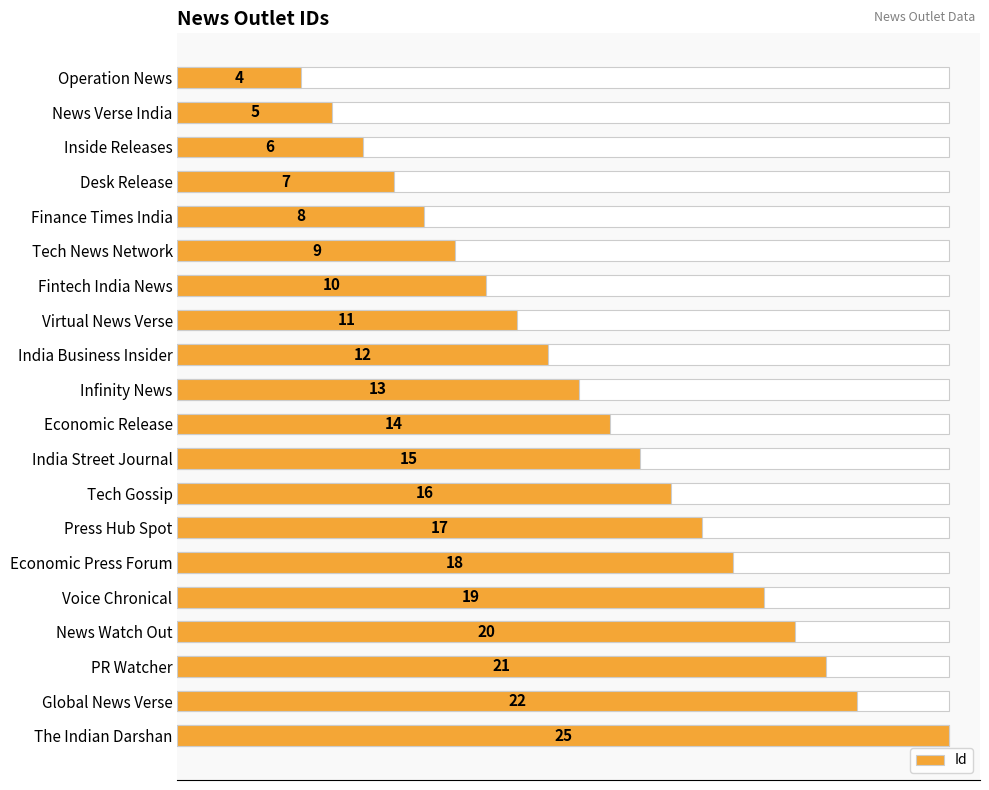

How many values are below 14?

10